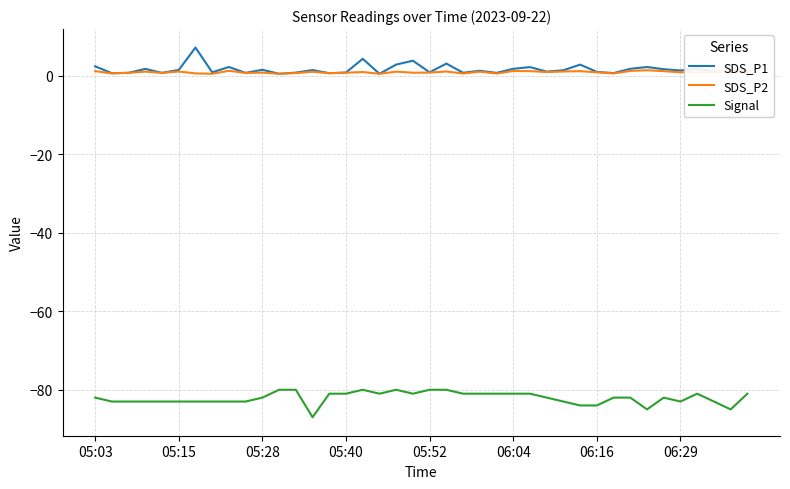

True or false: SDS_P2 and Signal cross at least once.

False